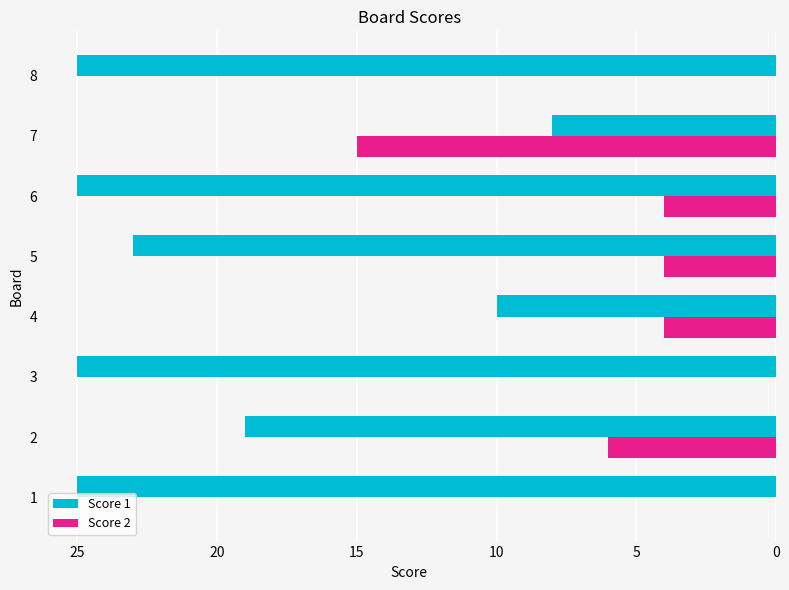

True or false: Score 2 has a value of 4 at 5.

True